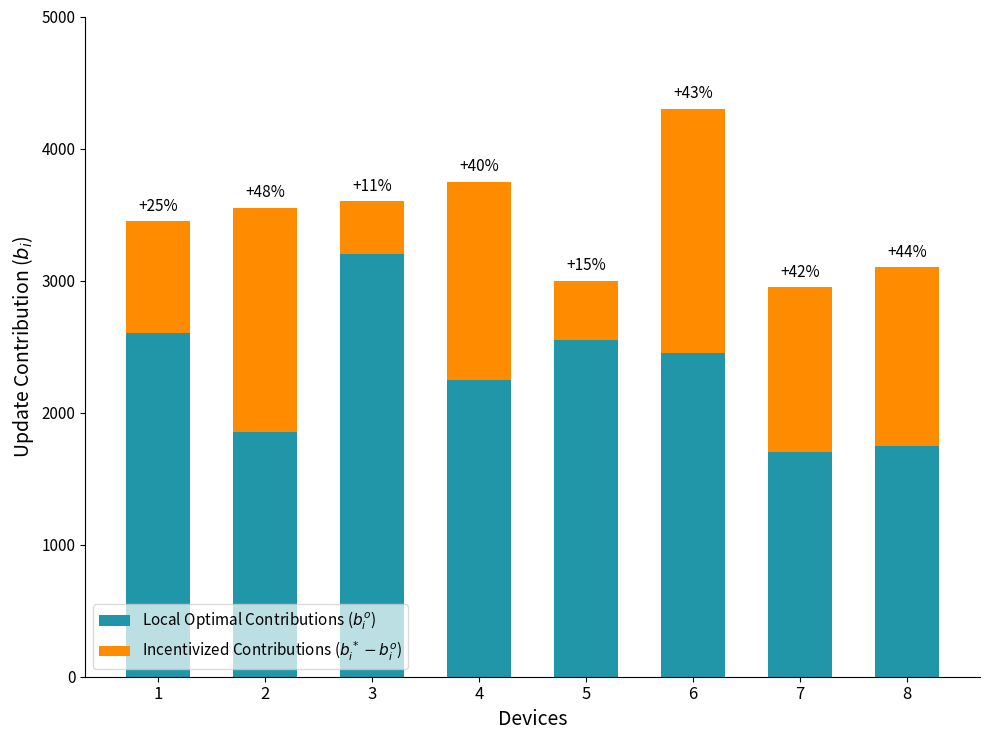

What is the maximum value for Local Optimal Contributions ($b_i^o$)?

3200